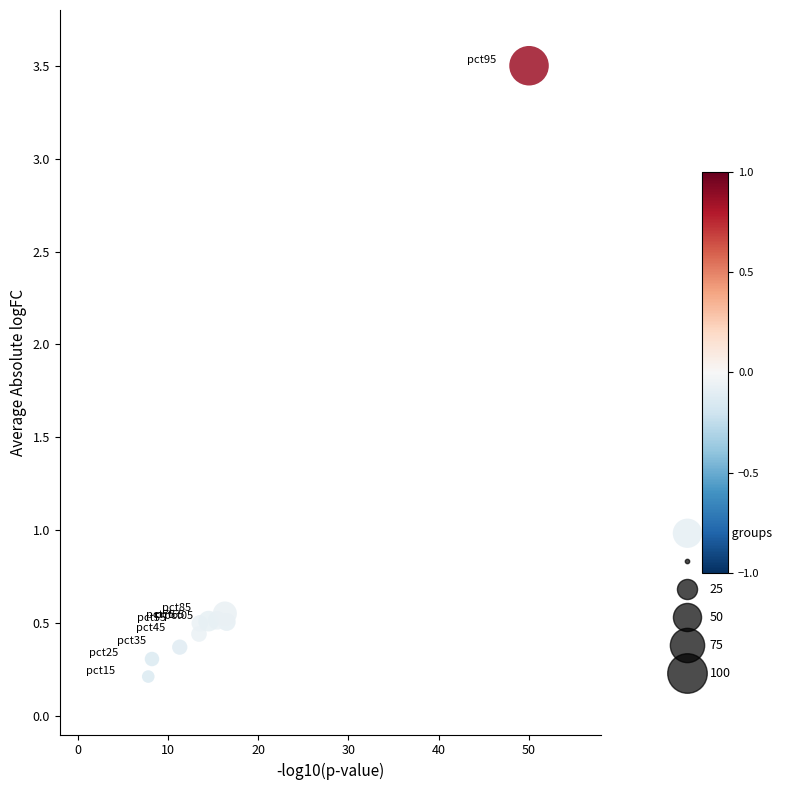

What is the range of X values (max minus min)?

42.2